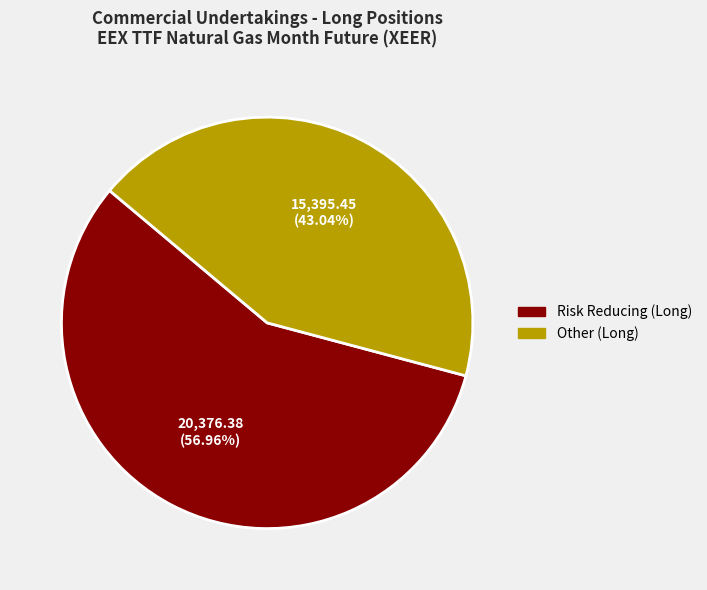

Is there a majority slice in this chart?

Yes